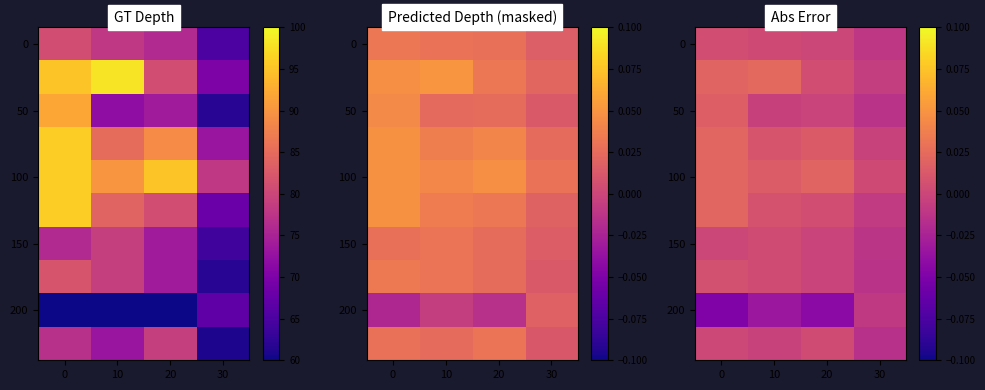

The value of 50 at 30 is -0.0. True or false?

True